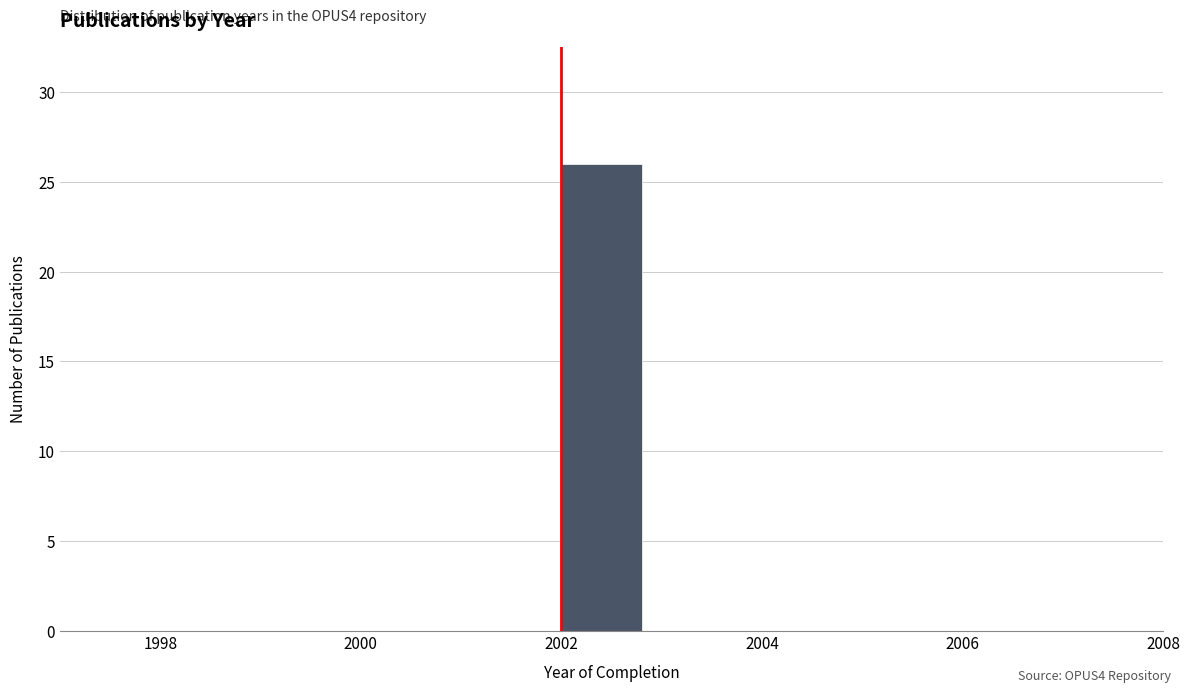

Which range on the x-axis has the tallest bar?

2002 to 2003